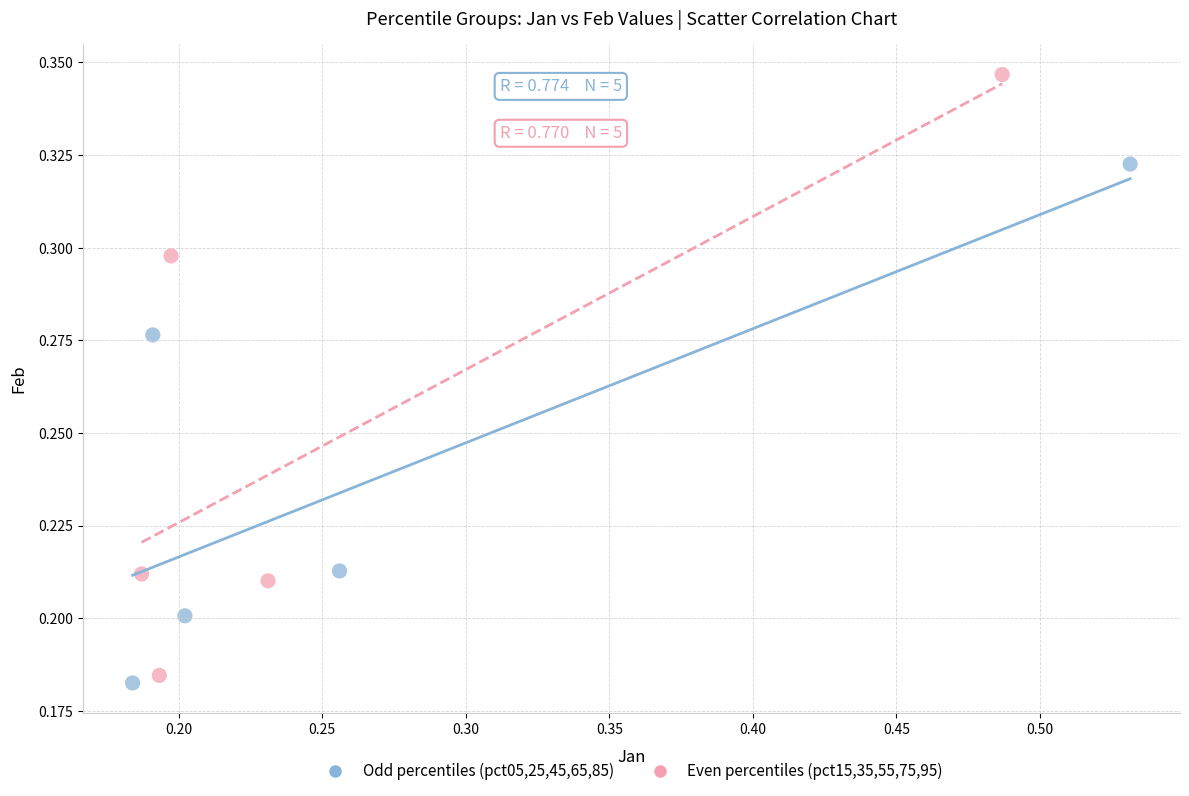

What are all the series names shown in the legend?

Odd percentiles (pct05,25,45,65,85), Even percentiles (pct15,35,55,75,95)